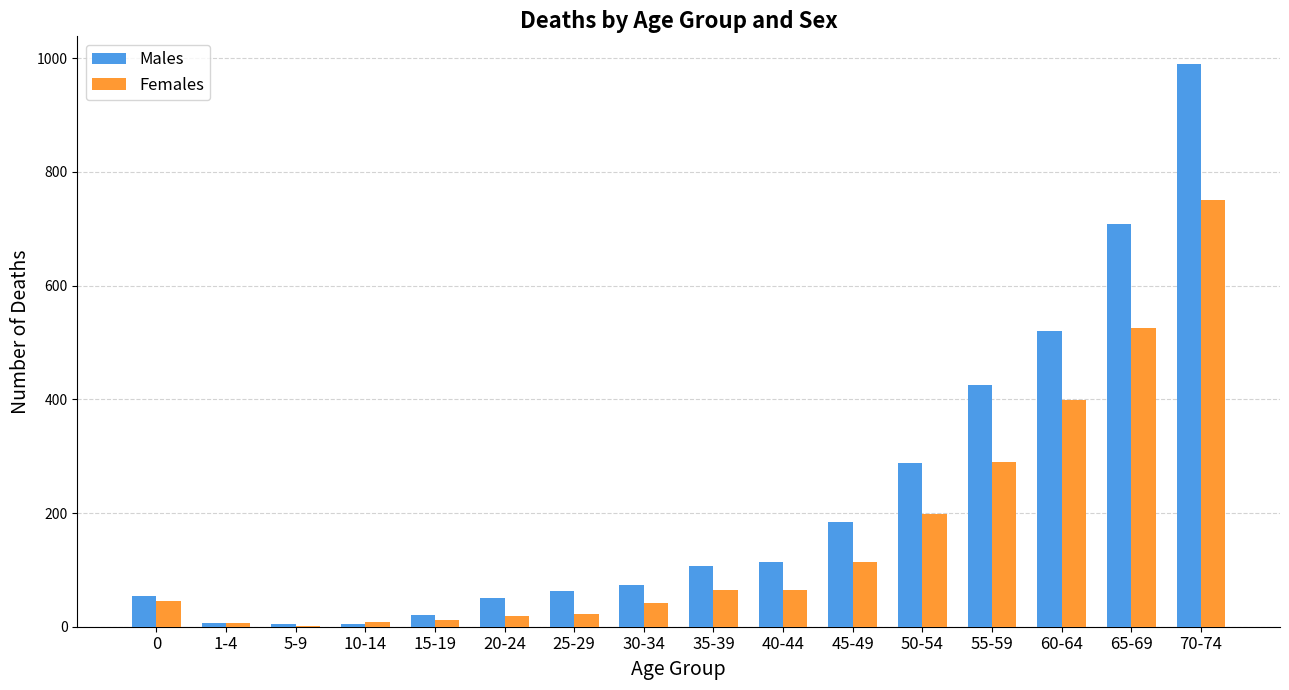

Is it true that Females equals 441 at 55-59?

False